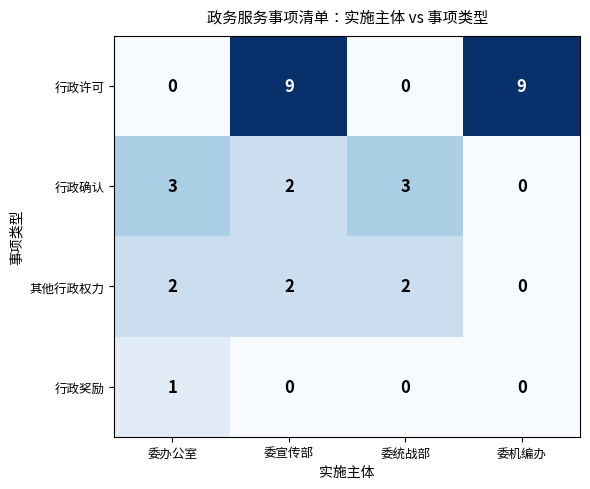

Reading left to right, extract all data points from this chart.

行政许可: 委办公室=0	委宣传部=9	委统战部=0	委机编办=9
行政确认: 委办公室=3	委宣传部=2	委统战部=3	委机编办=0
其他行政权力: 委办公室=2	委宣传部=2	委统战部=2	委机编办=0
行政奖励: 委办公室=1	委宣传部=0	委统战部=0	委机编办=0